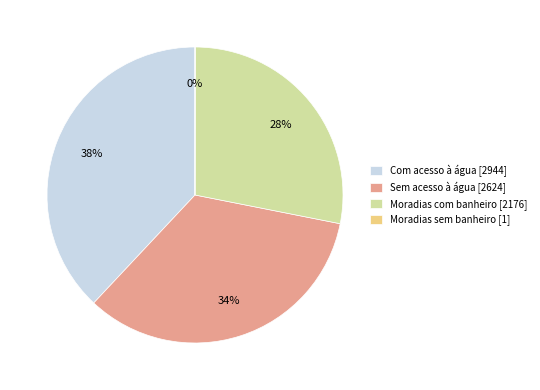

What percentage is the Com acesso à água [2944] slice, to the nearest percent?

38%